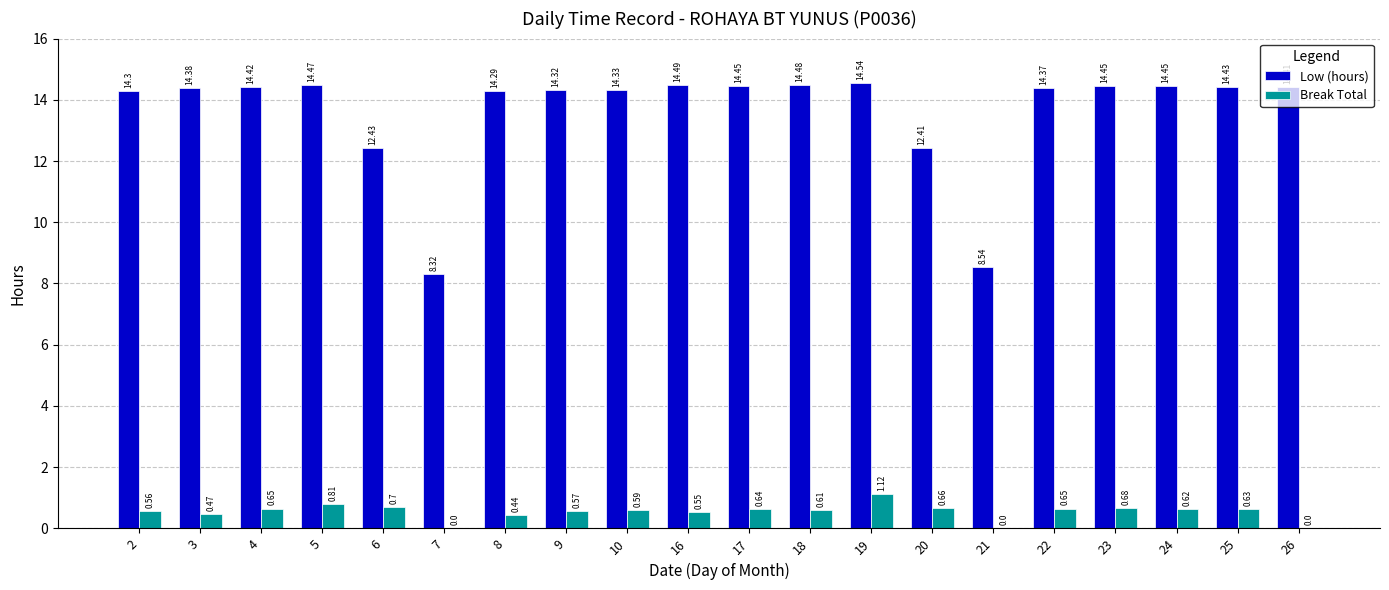

How many categories are shown in the chart?

20